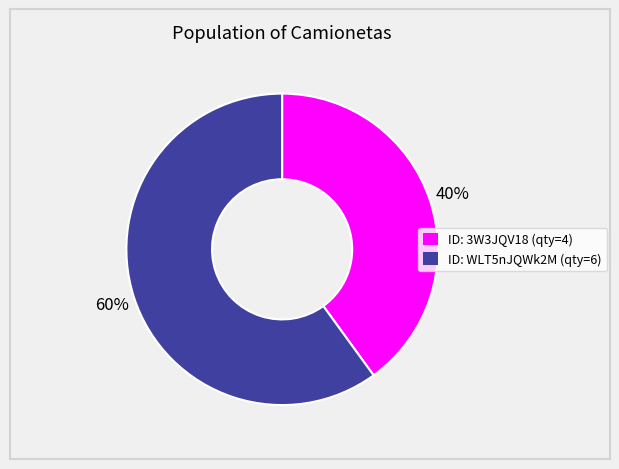

To the nearest percent, what is the difference between the largest and smallest slice percentages?

20%